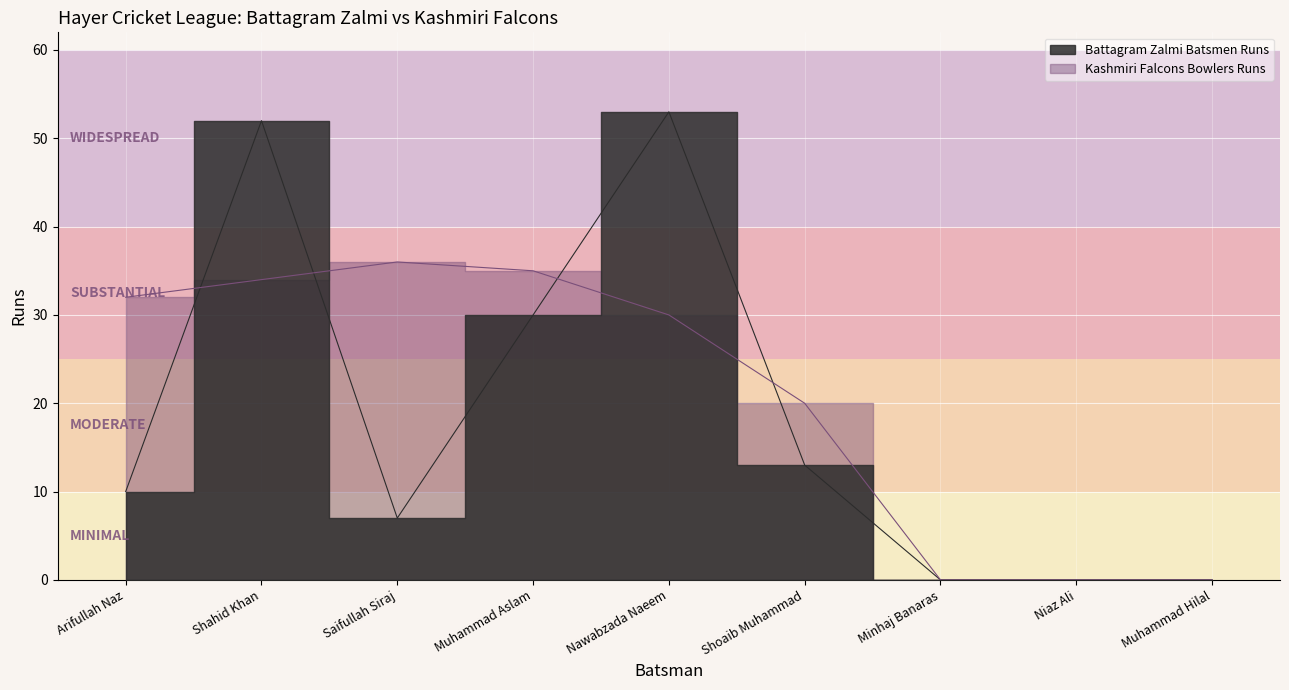

Between which two adjacent categories do Battagram Zalmi Batsmen Runs and Kashmiri Falcons Bowlers Runs first intersect?

Arifullah Naz and Shahid Khan